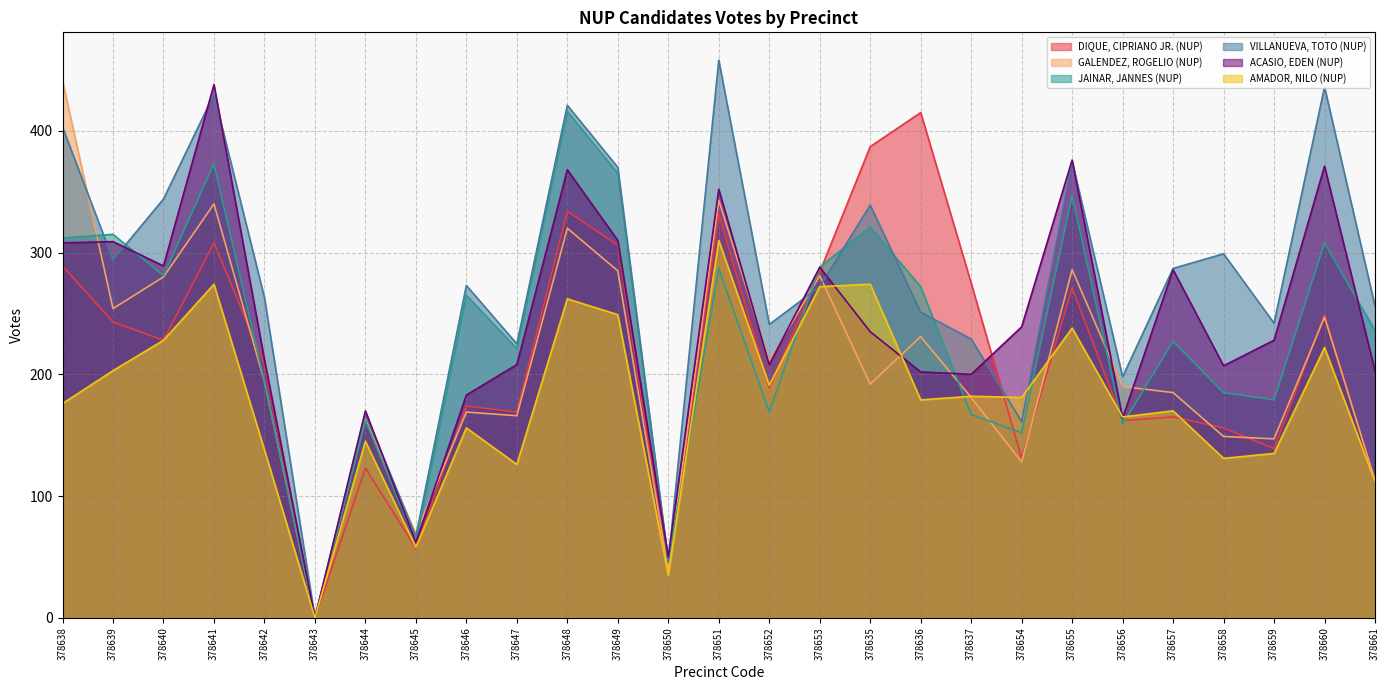

Reading left to right, extract all data points from this chart.

DIQUE, CIPRIANO JR. (NUP): 378638=289	378639=243	378640=228	378641=308	378642=208	378643=0	378644=123	378645=57	378646=174	378647=169	378648=334	378649=306	378650=39	378651=332	378652=189	378653=284	378635=387	378636=415	378637=275	378654=131	378655=271	378656=162	378657=165	378658=156	378659=139	378660=249	378661=112
GALENDEZ, ROGELIO (NUP): 378638=441	378639=254	378640=280	378641=340	378642=194	378643=0	378644=163	378645=69	378646=169	378647=166	378648=320	378649=285	378650=39	378651=343	378652=211	378653=281	378635=192	378636=231	378637=181	378654=128	378655=286	378656=190	378657=185	378658=149	378659=147	378660=247	378661=113
JAINAR, JANNES (NUP): 378638=312	378639=315	378640=281	378641=373	378642=194	378643=0	378644=162	378645=62	378646=265	378647=221	378648=416	378649=365	378650=46	378651=287	378652=169	378653=288	378635=321	378636=272	378637=167	378654=152	378655=347	378656=159	378657=227	378658=185	378659=179	378660=308	378661=236
VILLANUEVA, TOTO (NUP): 378638=403	378639=294	378640=344	378641=430	378642=263	378643=0	378644=168	378645=67	378646=273	378647=225	378648=421	378649=370	378650=46	378651=458	378652=241	378653=272	378635=339	378636=251	378637=229	378654=161	378655=375	378656=198	378657=287	378658=299	378659=242	378660=436	378661=256
ACASIO, EDEN (NUP): 378638=308	378639=309	378640=289	378641=438	378642=212	378643=0	378644=170	378645=62	378646=183	378647=208	378648=368	378649=310	378650=50	378651=352	378652=208	378653=288	378635=235	378636=202	378637=200	378654=239	378655=376	378656=164	378657=286	378658=207	378659=228	378660=371	378661=203
AMADOR, NILO (NUP): 378638=176	378639=203	378640=228	378641=274	378642=138	378643=0	378644=145	378645=58	378646=156	378647=126	378648=262	378649=249	378650=35	378651=310	378652=191	378653=272	378635=274	378636=179	378637=182	378654=181	378655=238	378656=165	378657=170	378658=131	378659=135	378660=222	378661=112